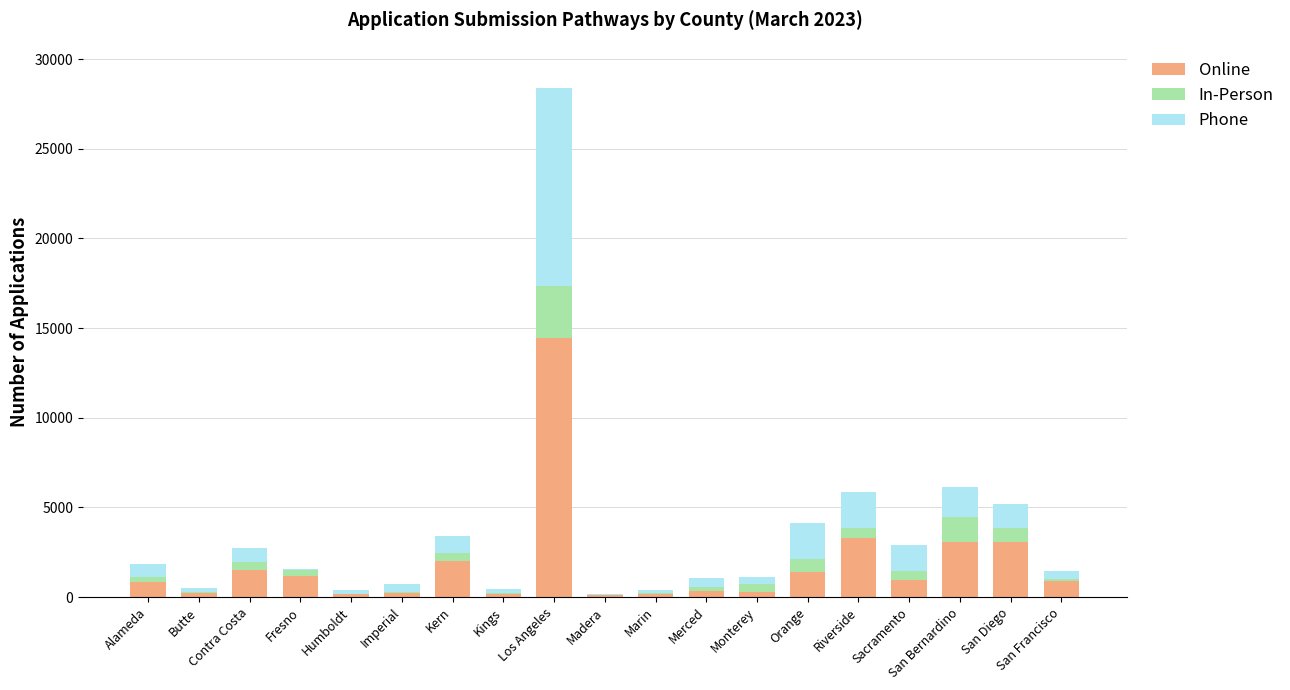

What is the total value across all series at Merced?

1055